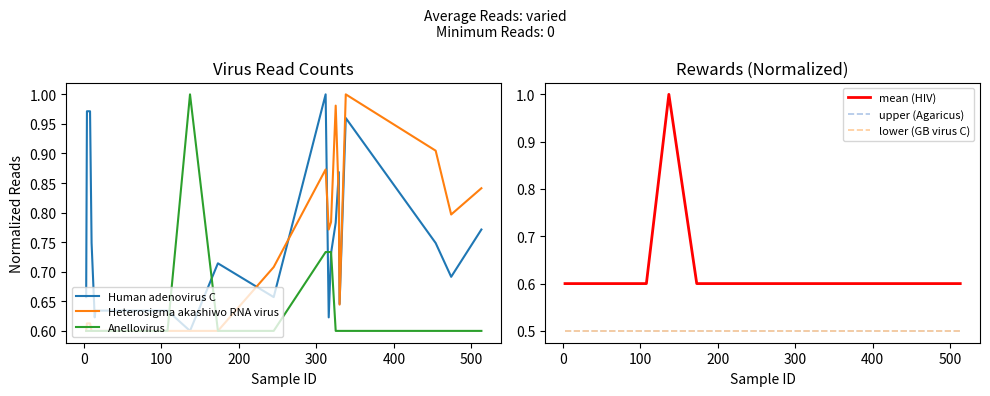

True or false: Heterosigma akashiwo RNA virus and upper (Agaricus) intersect in this chart.

False